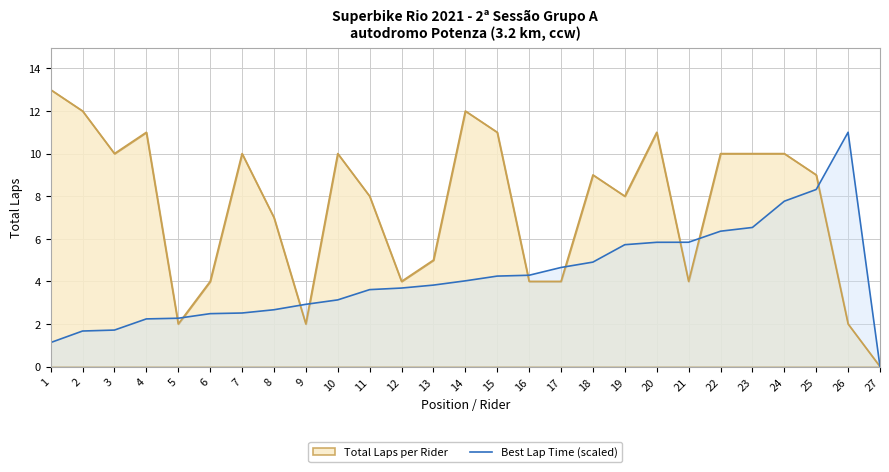

Which category has the lowest value across all series?

27